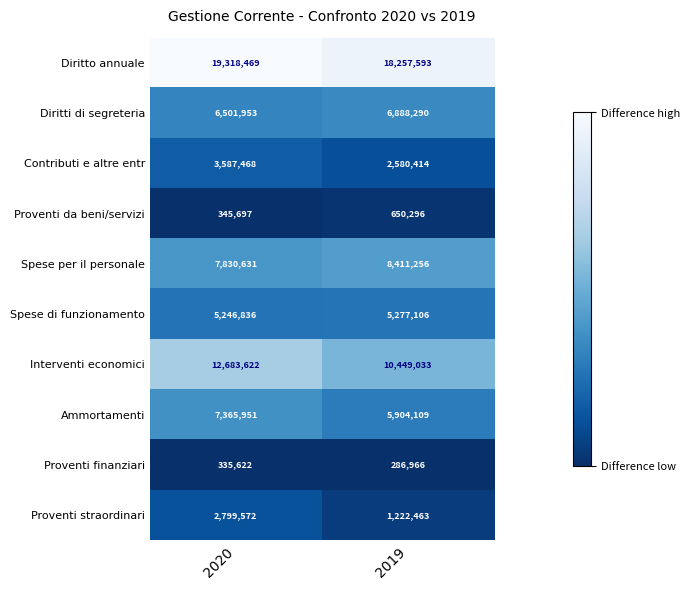

At which category is the sum across all series the highest?

2020